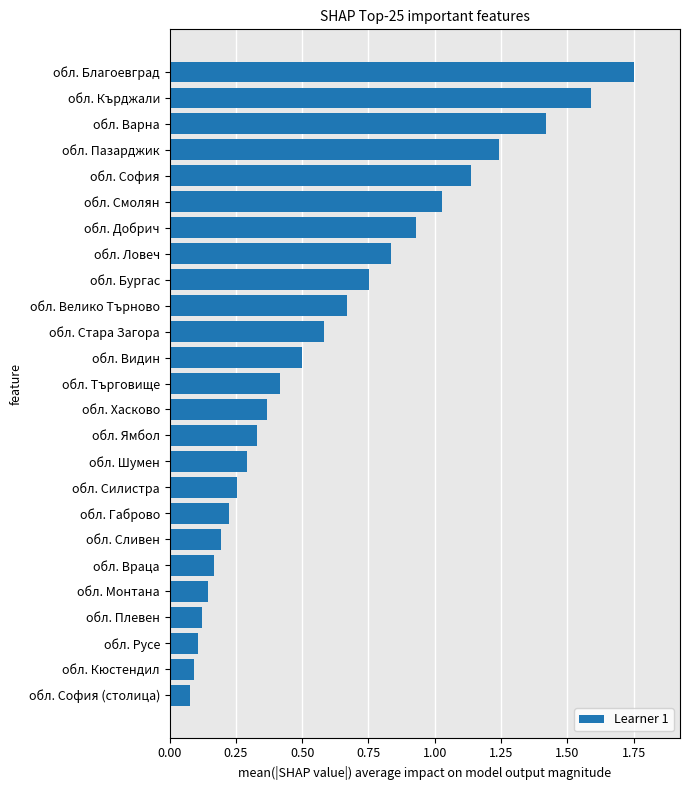

True or false: the data shows 0.4 at обл. Търговище.

True